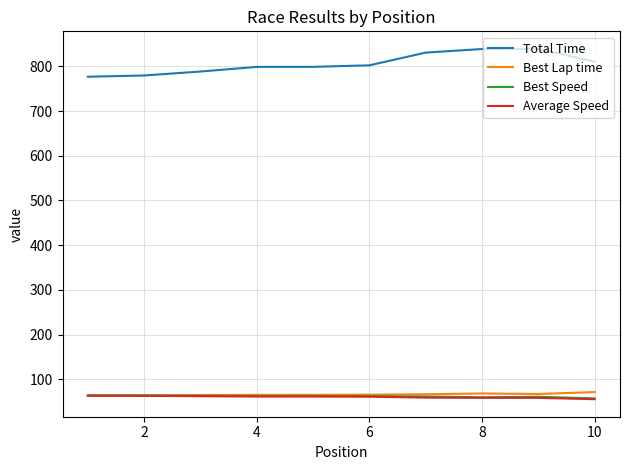

True or false: Best Lap time and Total Time cross at least once.

False